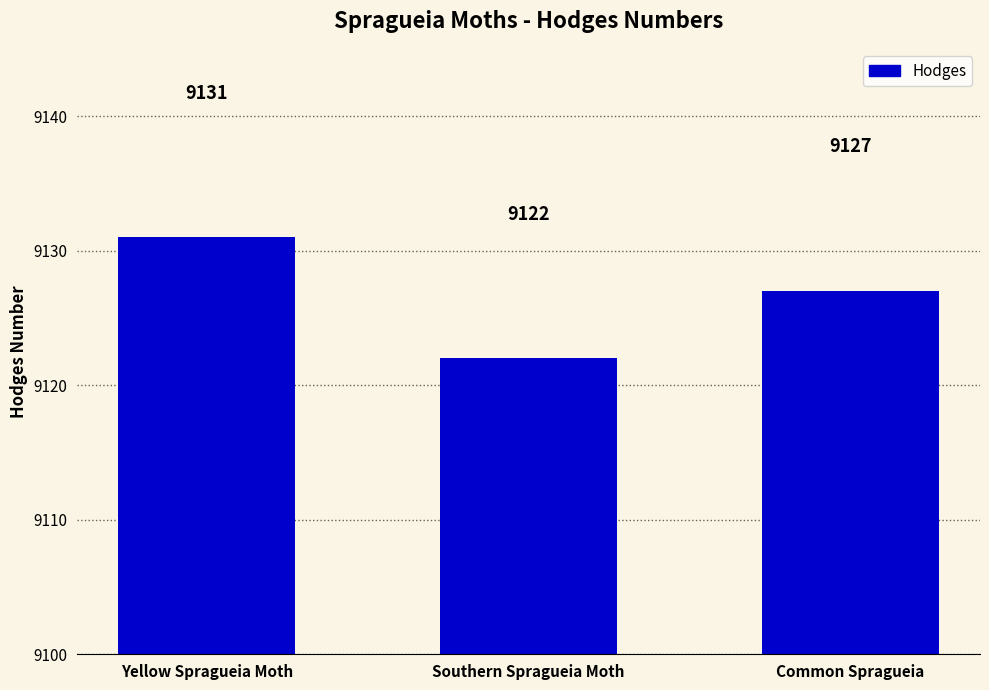

What position from the left is Southern Spragueia Moth?

2